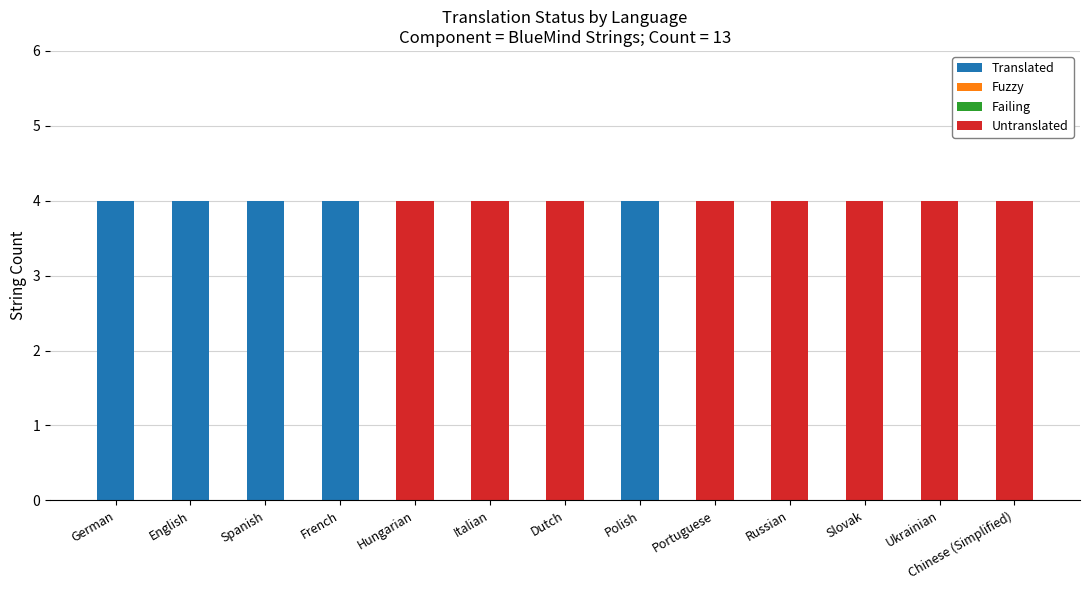

The value of Translated at French is 4. True or false?

True